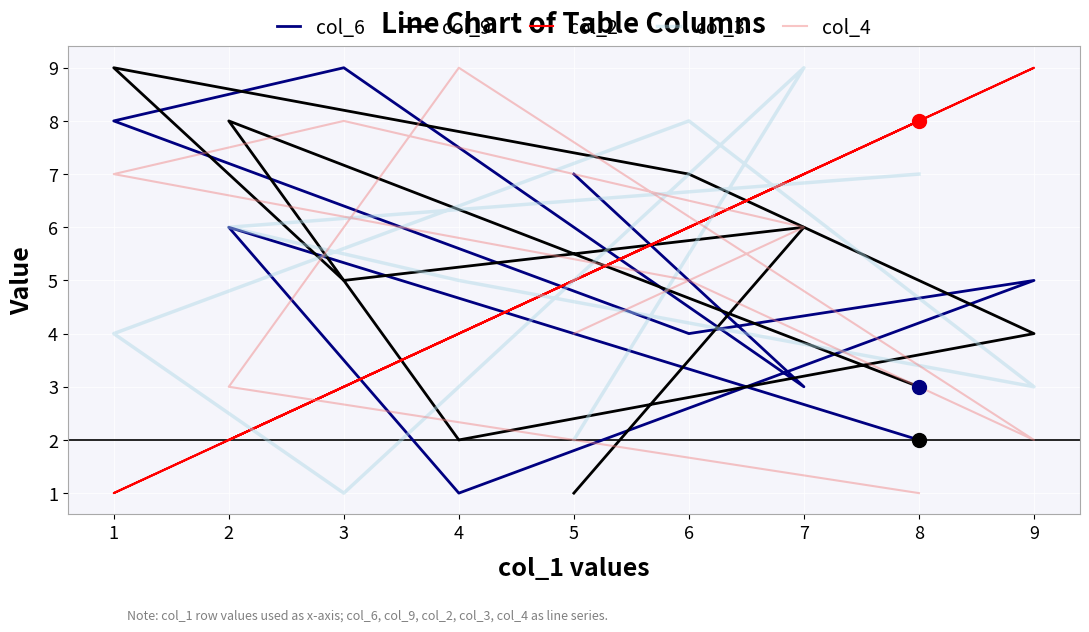

Rank the series by their maximum value, from highest to lowest.

col_6, col_9, col_2, col_3, col_4